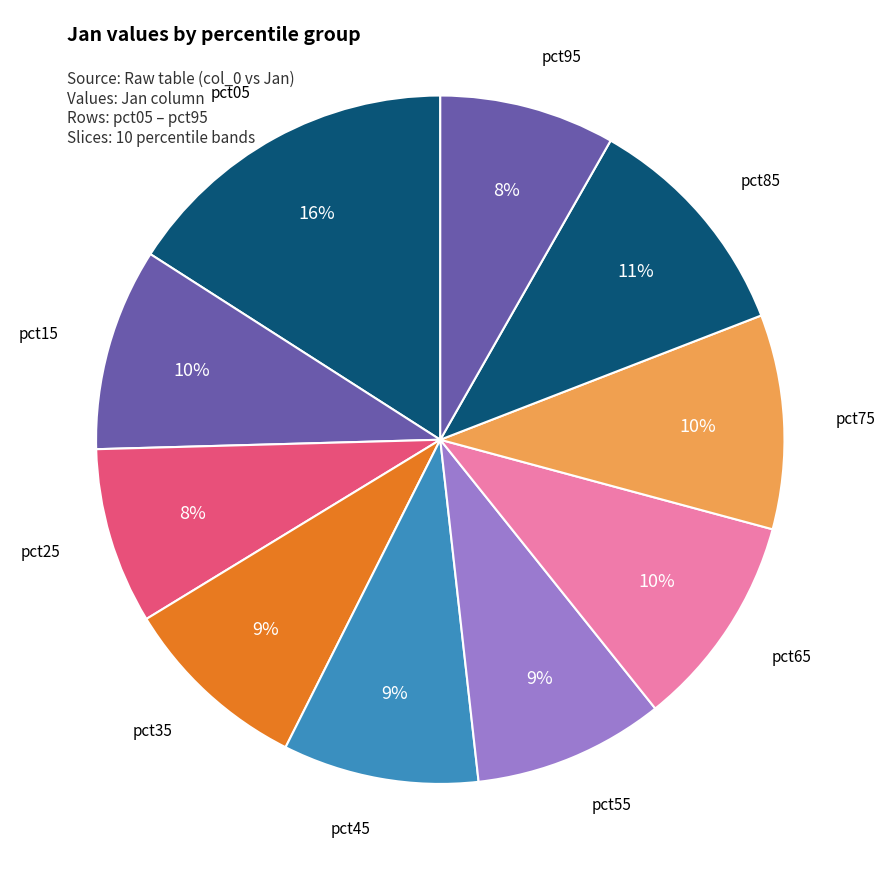

How many segments does this pie chart have?

10